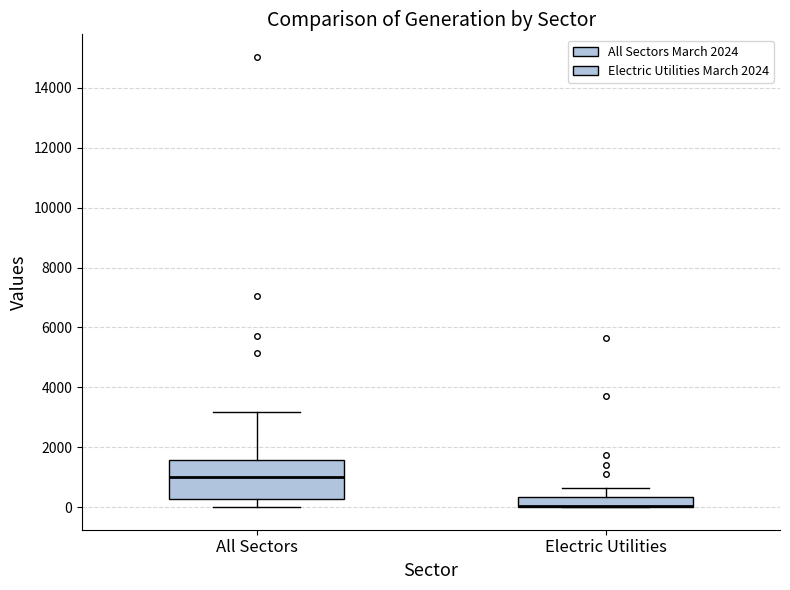

Reading left to right, transcribe this box plot: for each box, give where its median line is, the range the box spans, and where its two whiskers end, as read against the y-axis. The values are not printed on the chart, so give them approximately, as read against the axis.

All Sectors: median 1000, box 200 to 1600, whiskers 0 to 3200
Electric Utilities: median 0 (drawn on the box's lower edge), box 0 to 400, whiskers 0 to 600